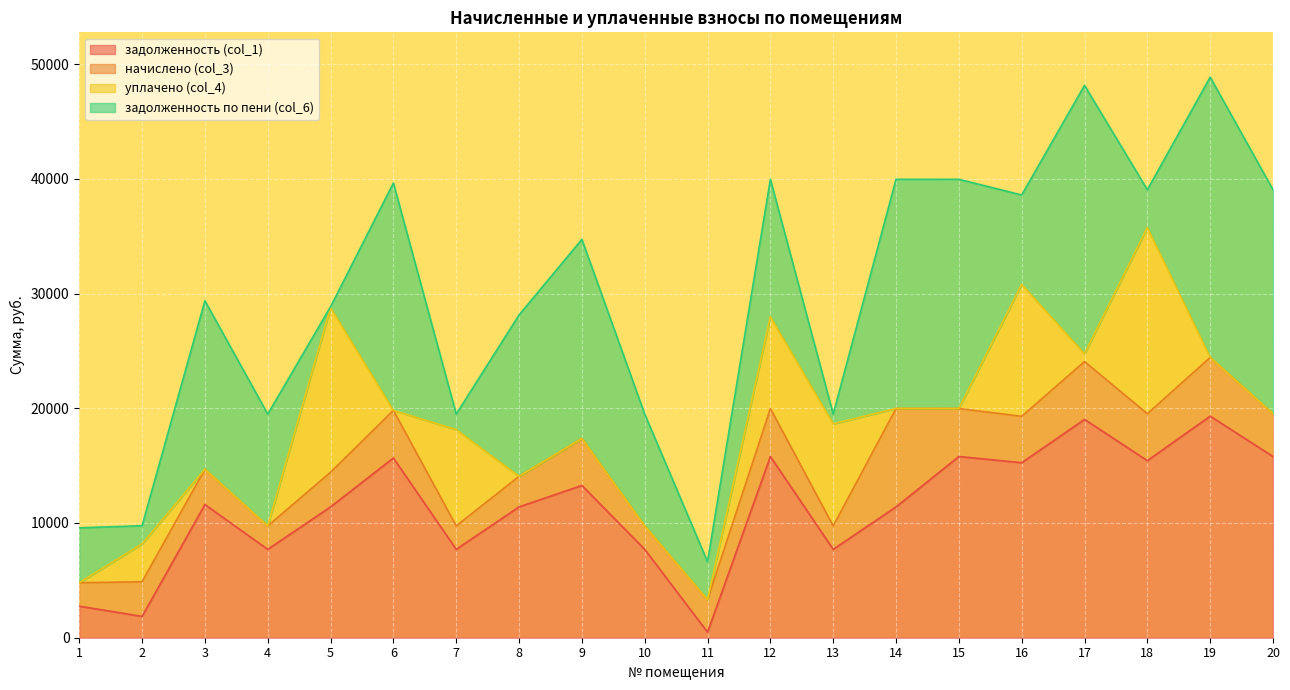

How many interior local peaks does the задолженность (col_1) series have?

7